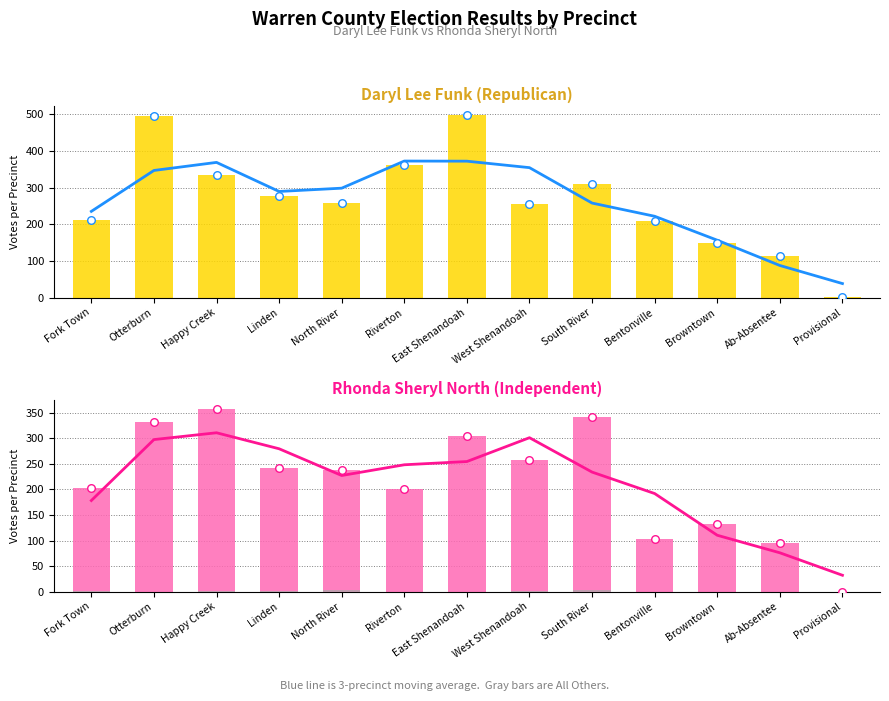

Which series has the largest Y range (max minus min)?

Daryl Lee Funk (Republican)